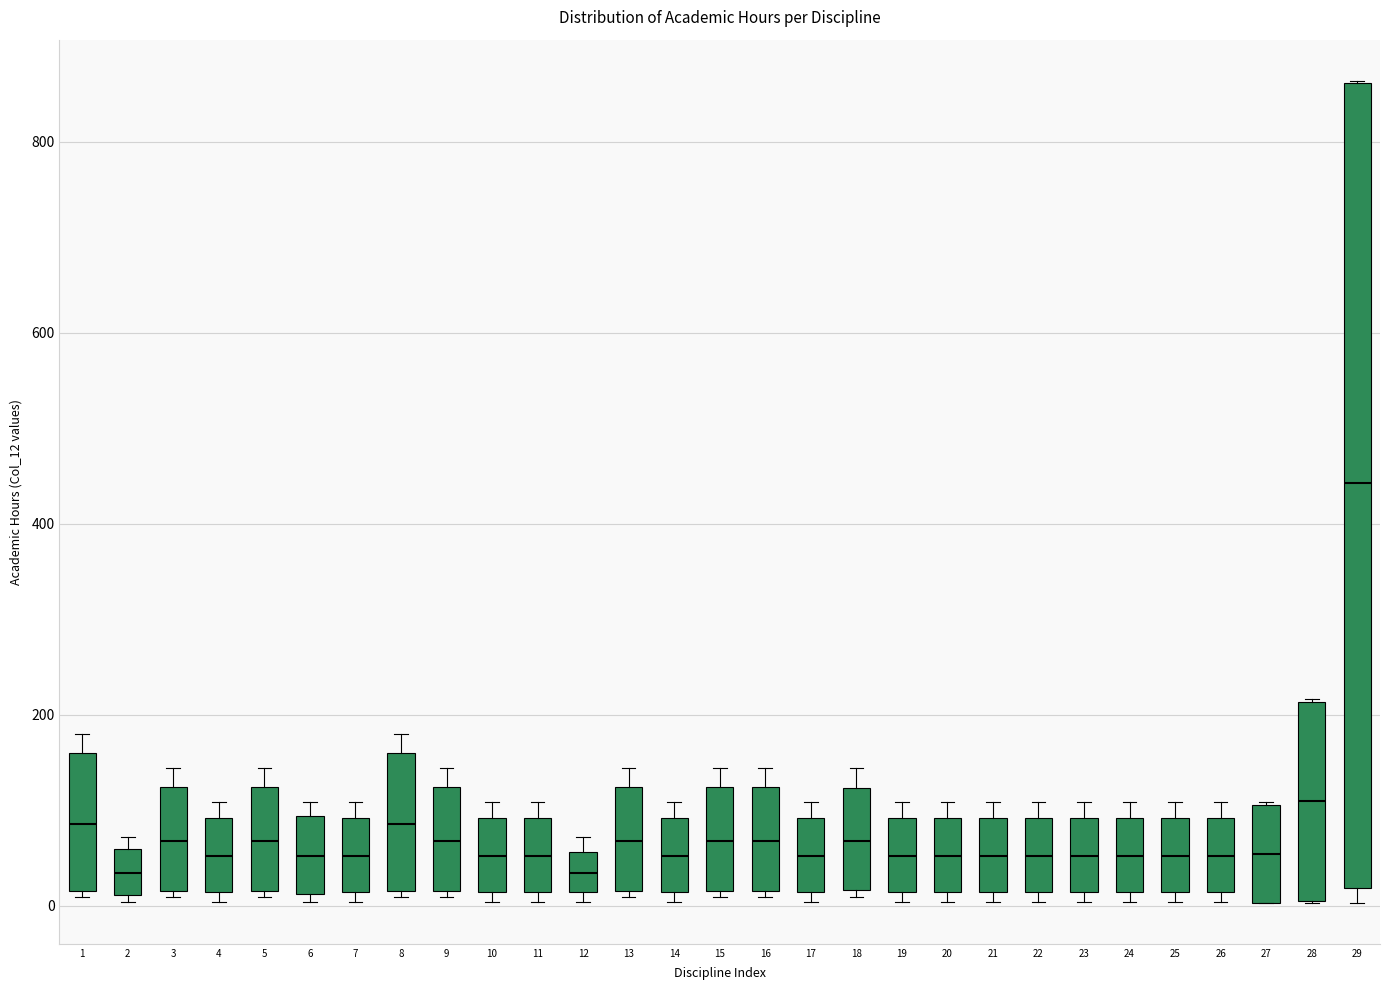

Comparing the boxes themselves (not the whiskers), which one is the tallest?

29